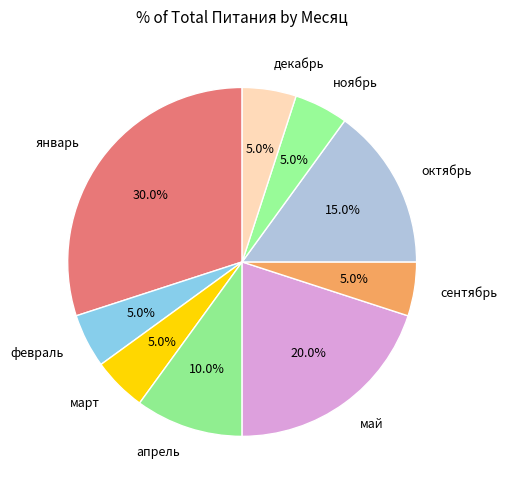

Approximately how many times larger is the value at ноябрь compared to октябрь?

0.3